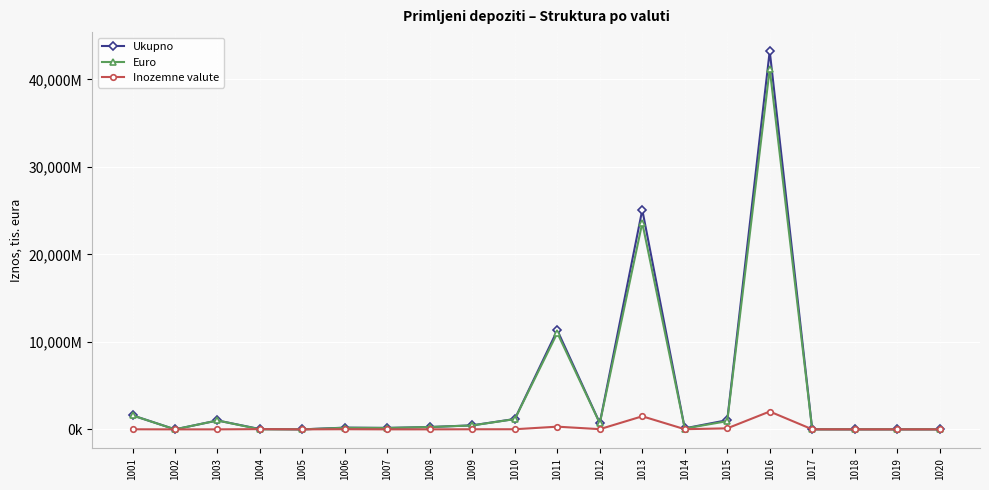

Does the chart have visible grid lines?

Yes